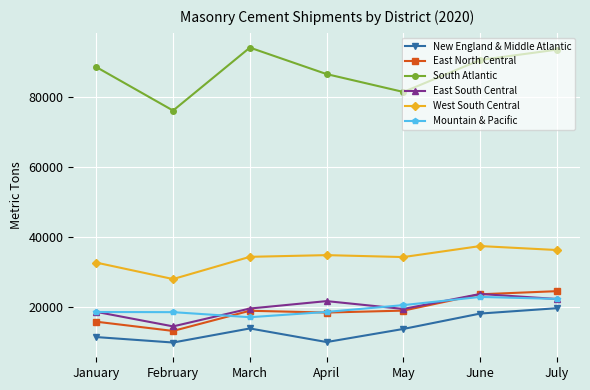

Where is the first local minimum for East South Central?

February